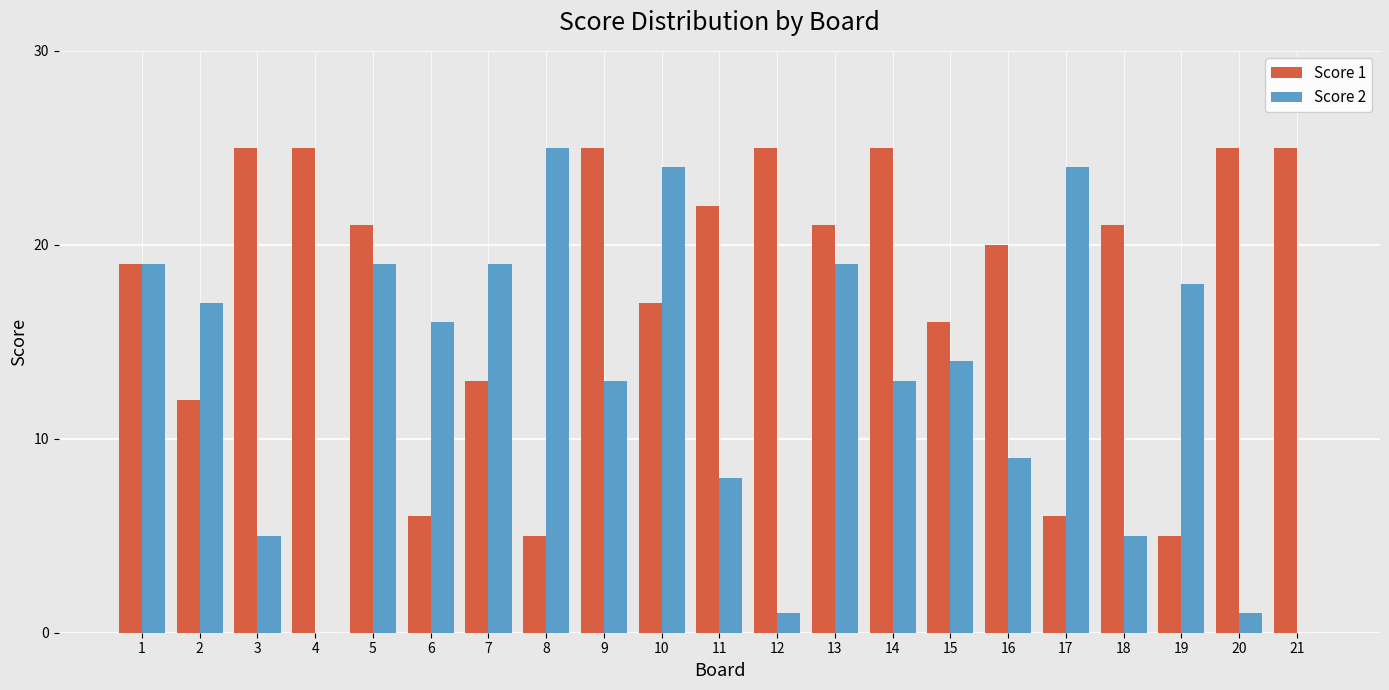

What is the maximum value shown in the chart?

25